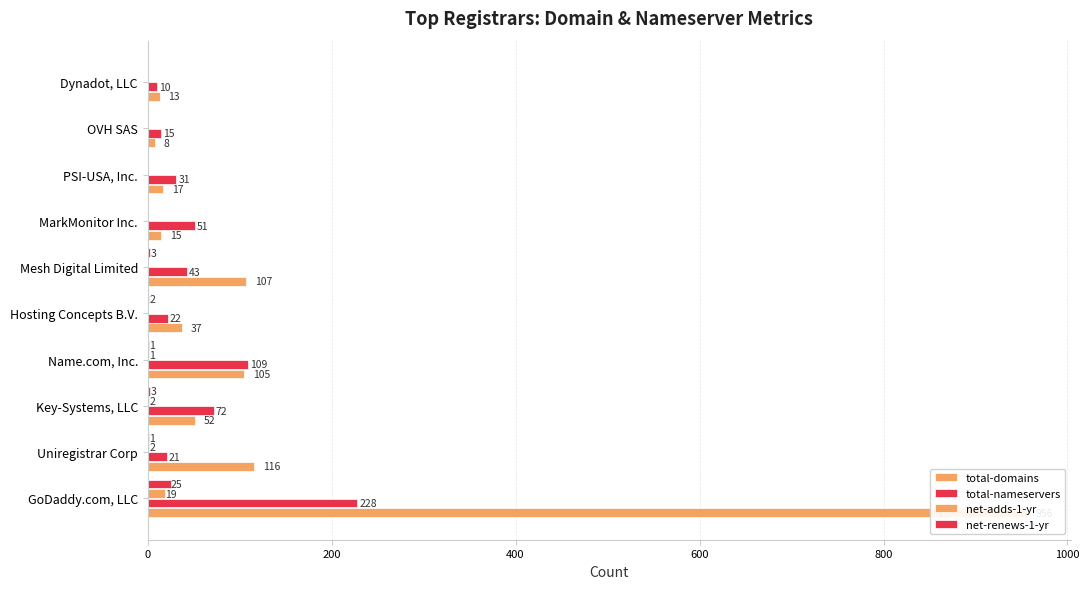

How many values in the total-domains series exceed 52?

4